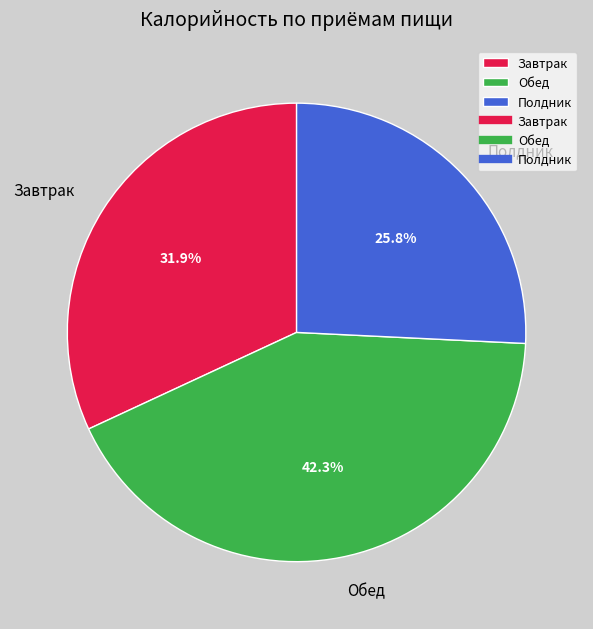

Rank the categories by value from highest to lowest.

Обед, Завтрак, Полдник